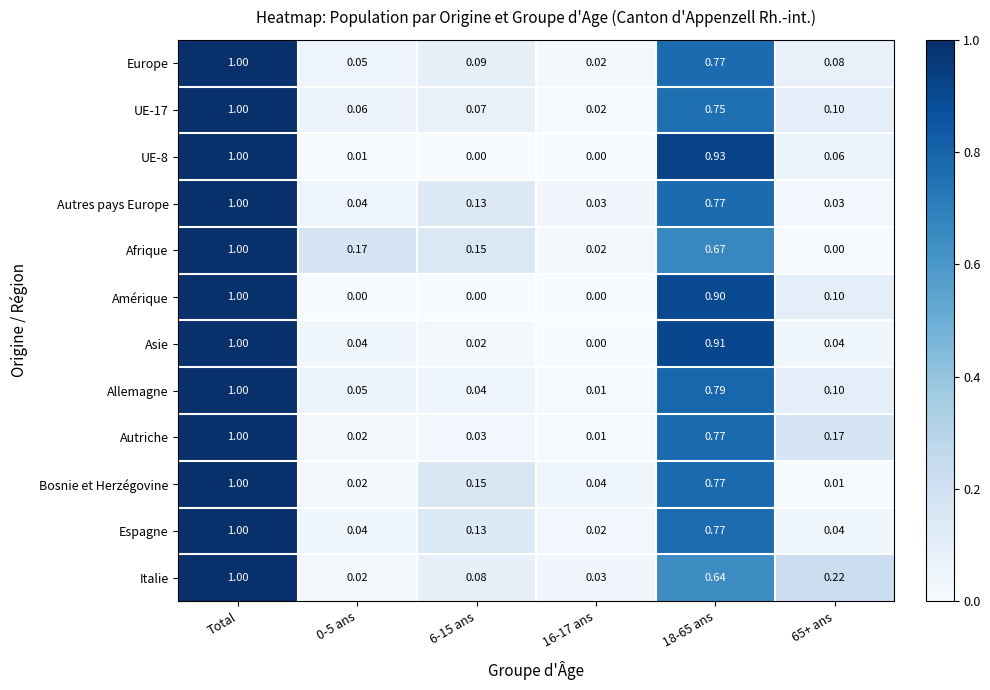

At which label does Autres pays Europe reach its peak?

Total